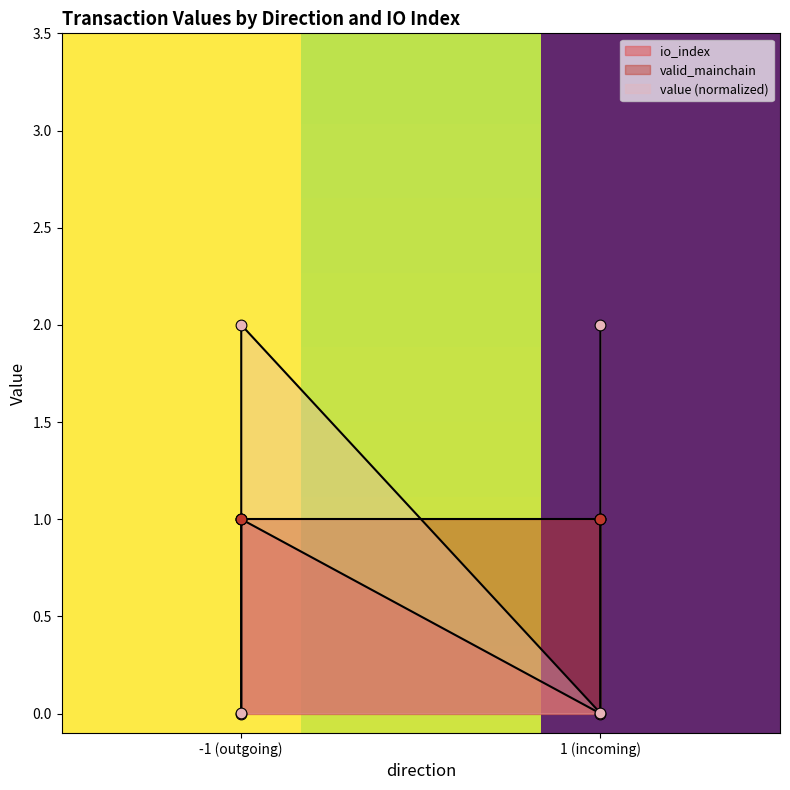

Is the value of io_index at 1 (incoming) greater than the value of value at -1 (outgoing)?

No